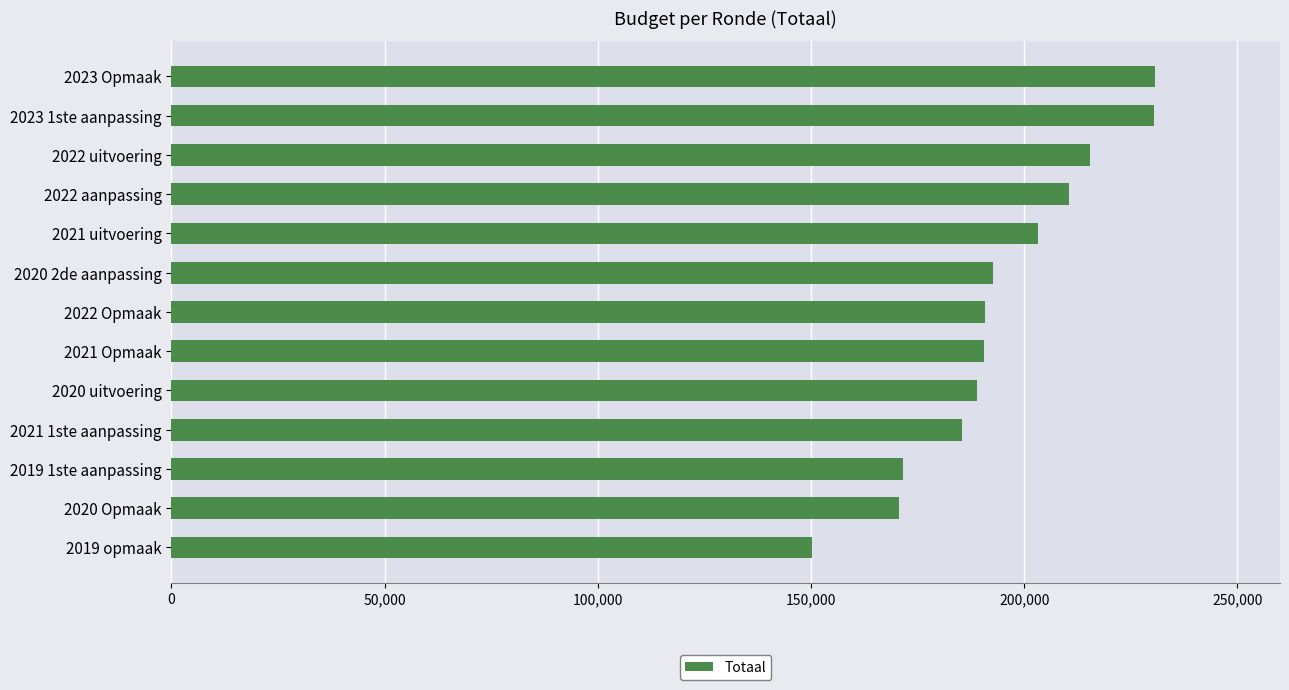

What is the minimum value shown in the chart?

150287